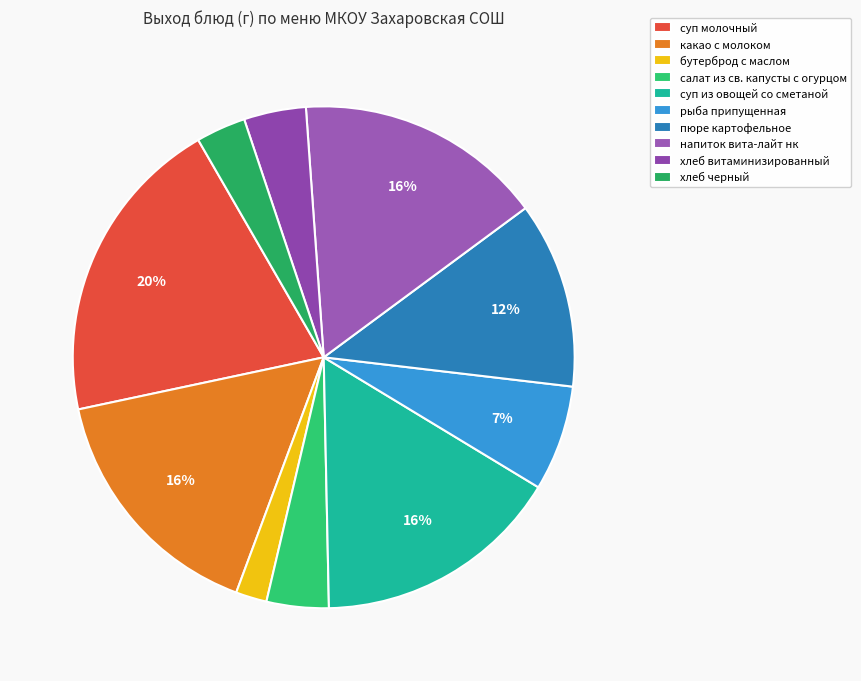

Count the number of slices in the pie.

10